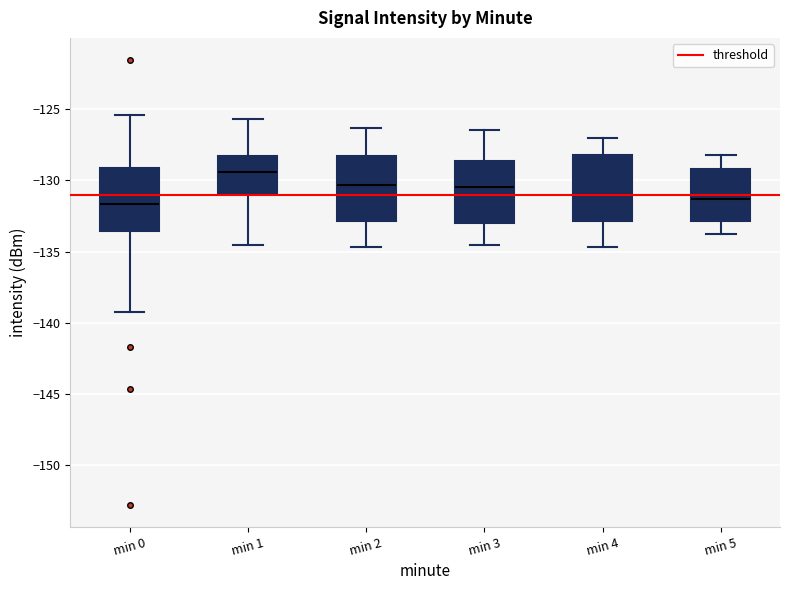

Reading left to right, transcribe this box plot: for each box, give where its median line is, the range the box spans, and where its two whiskers end, as read against the y-axis. The values are not printed on the chart, so give them approximately, as read against the axis.

min 0: median -131.5, box -133.5 to -129.0, whiskers -139.5 to -125.5
min 1: median -129.5, box -131.0 to -128.5, whiskers -134.5 to -125.5
min 2: median -130.5, box -133.0 to -128.5, whiskers -134.5 to -126.5
min 3: median -130.5, box -133.0 to -128.5, whiskers -134.5 to -126.5
min 4: median -131.0, box -133.0 to -128.0, whiskers -134.5 to -127.0
min 5: median -131.5, box -133.0 to -129.0, whiskers -134.0 to -128.0